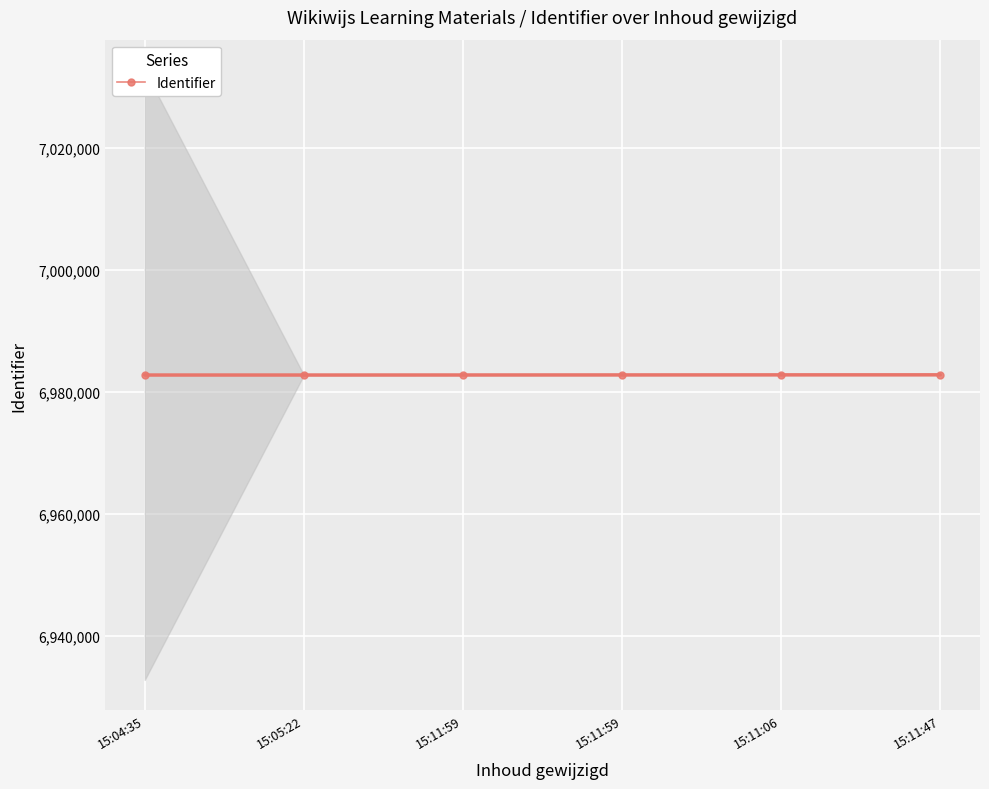

Which category has the highest value across all series?

15:11:47